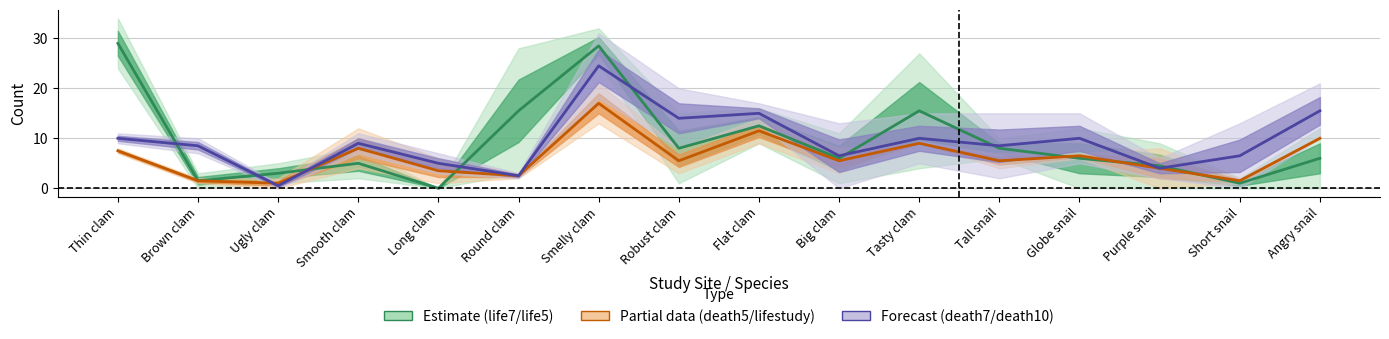

Which series has the largest total across all categories?

life7.200 / life5.100